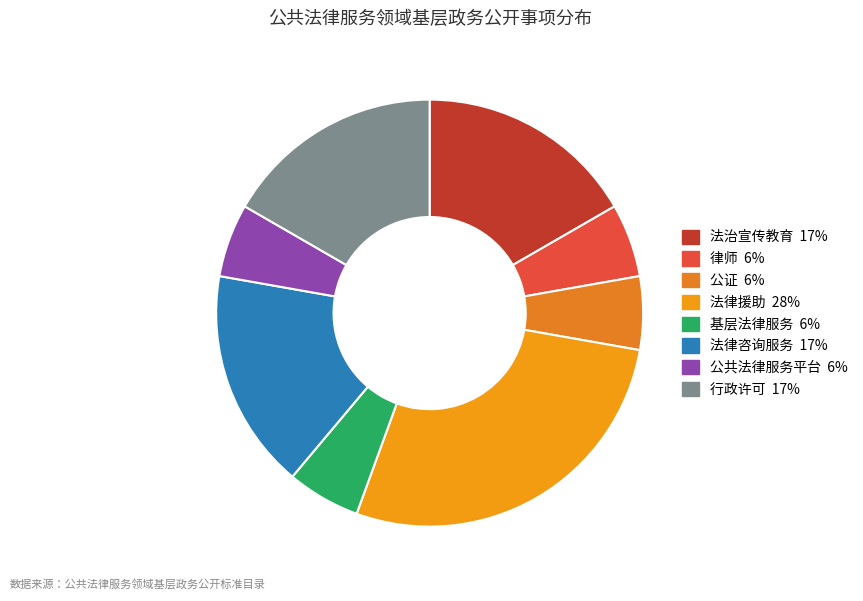

What percentage is the 行政许可 slice, to the nearest percent?

17%